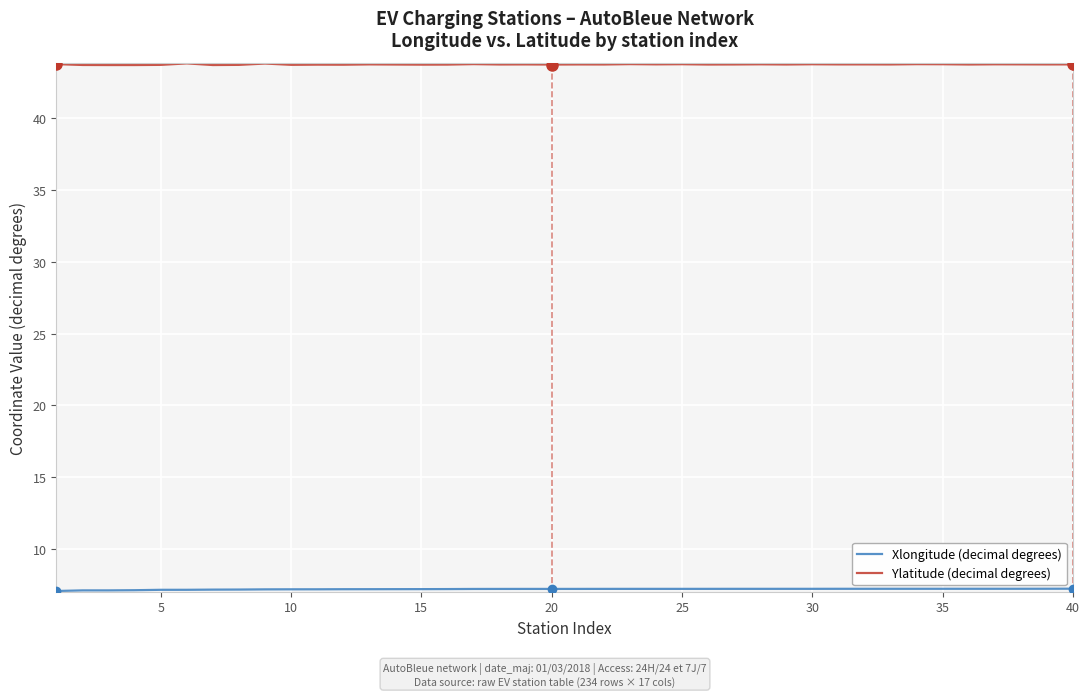

What is the highest value of the Ylatitude (decimal degrees) series?

43.8